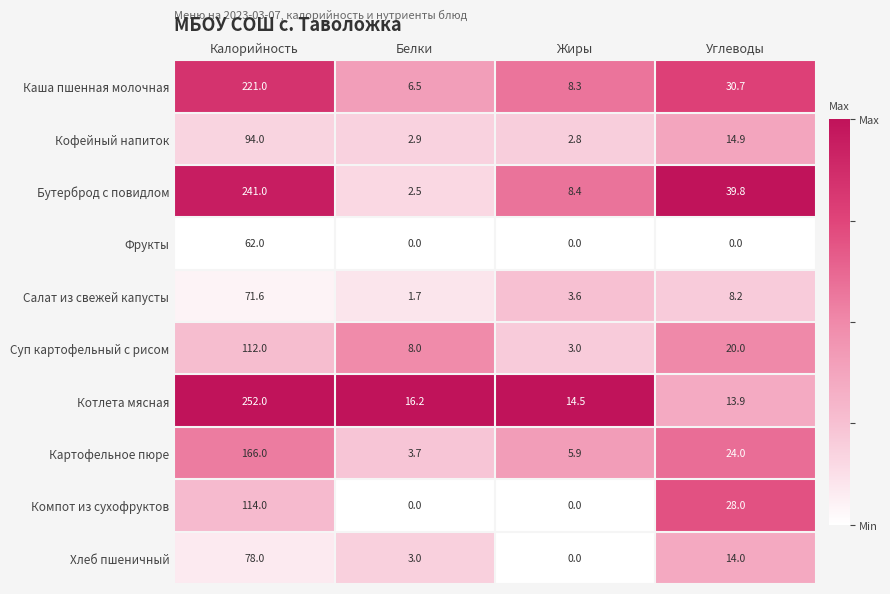

How many series are shown in this chart?

10